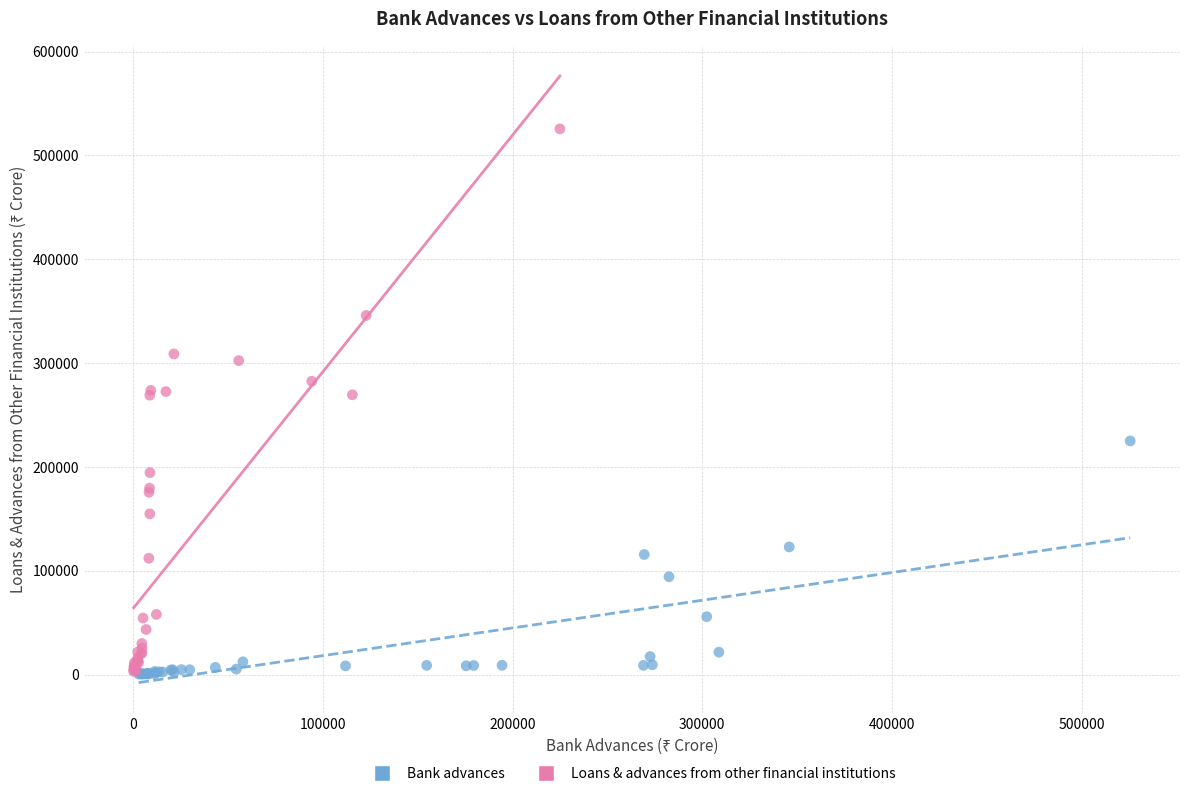

Which series contains the highest Y value?

Loans & advances from other financial institutions